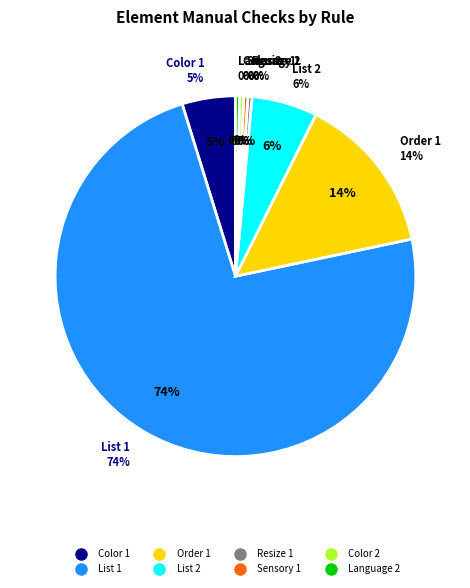

To the nearest percent, what is the difference between the largest and smallest slice percentages?

73%